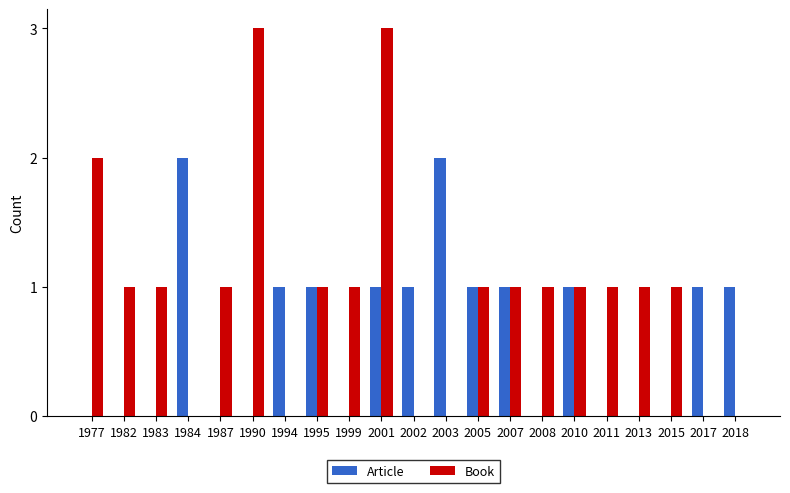

What is the greatest value displayed?

3